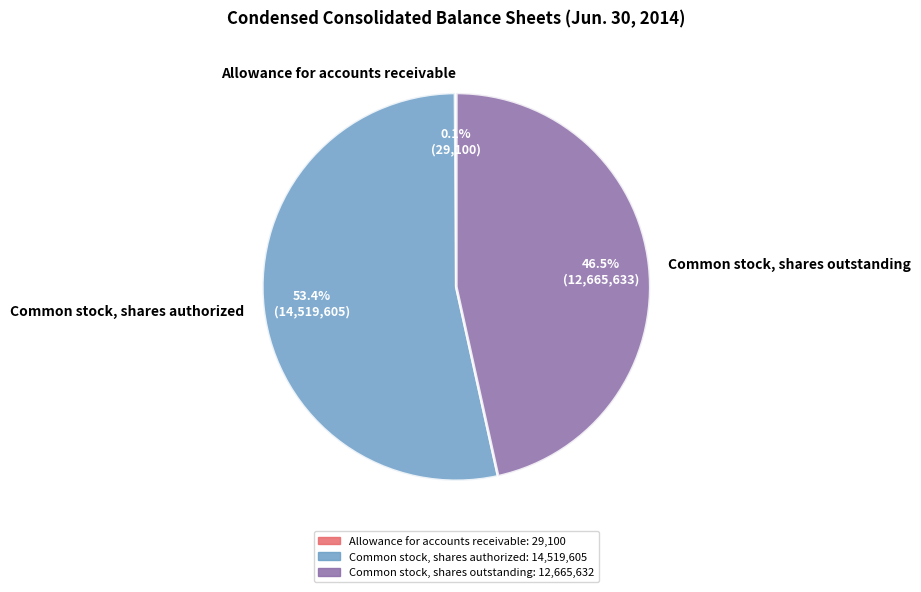

Is Common stock, shares authorized the majority of the pie?

Yes